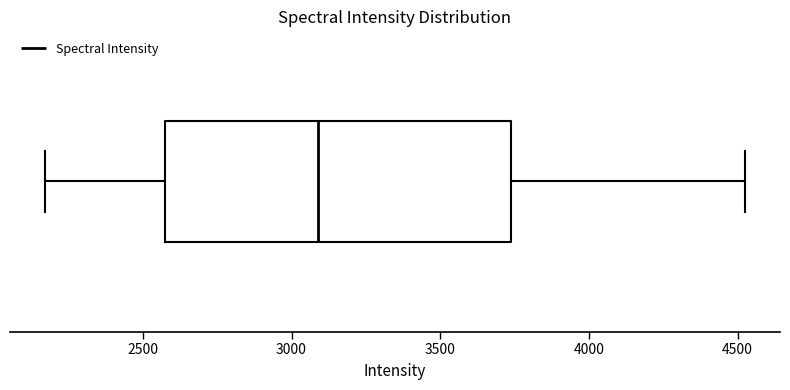

Where is the left edge of the box on the x-axis? The values are not printed on the chart, so give them approximately, as read against the axis.

2550